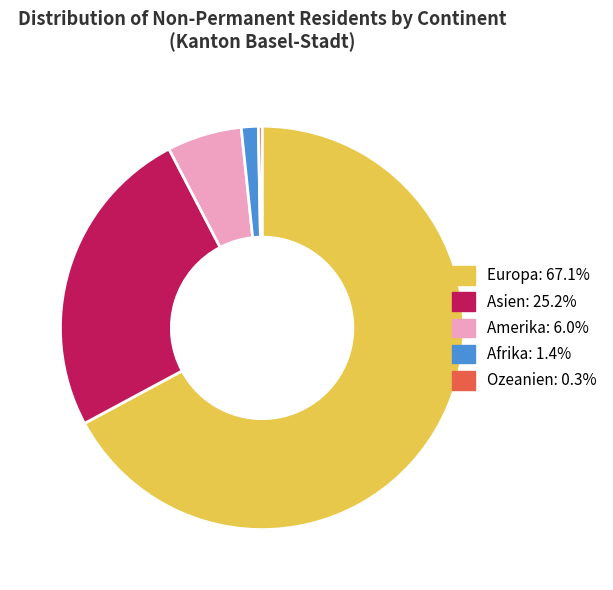

Is there a majority slice in this chart?

Yes